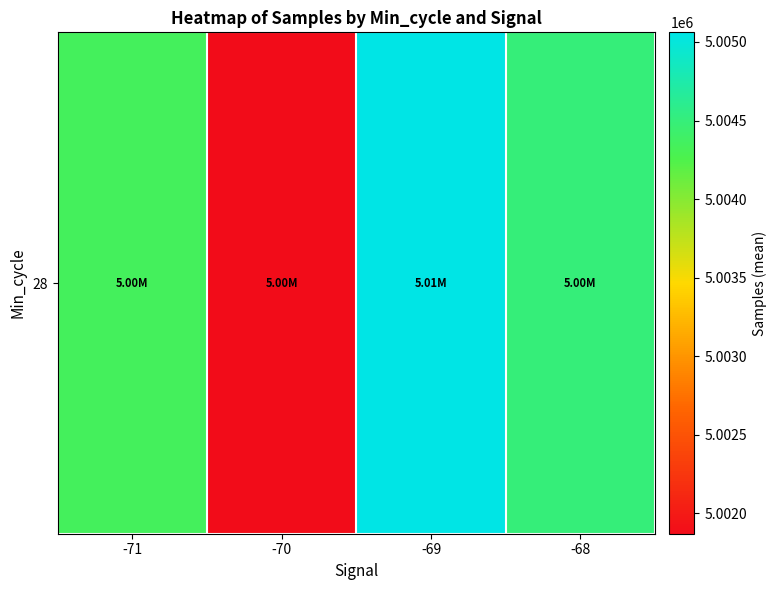

What is the sum of the values at -68 and -69?

10009561.5